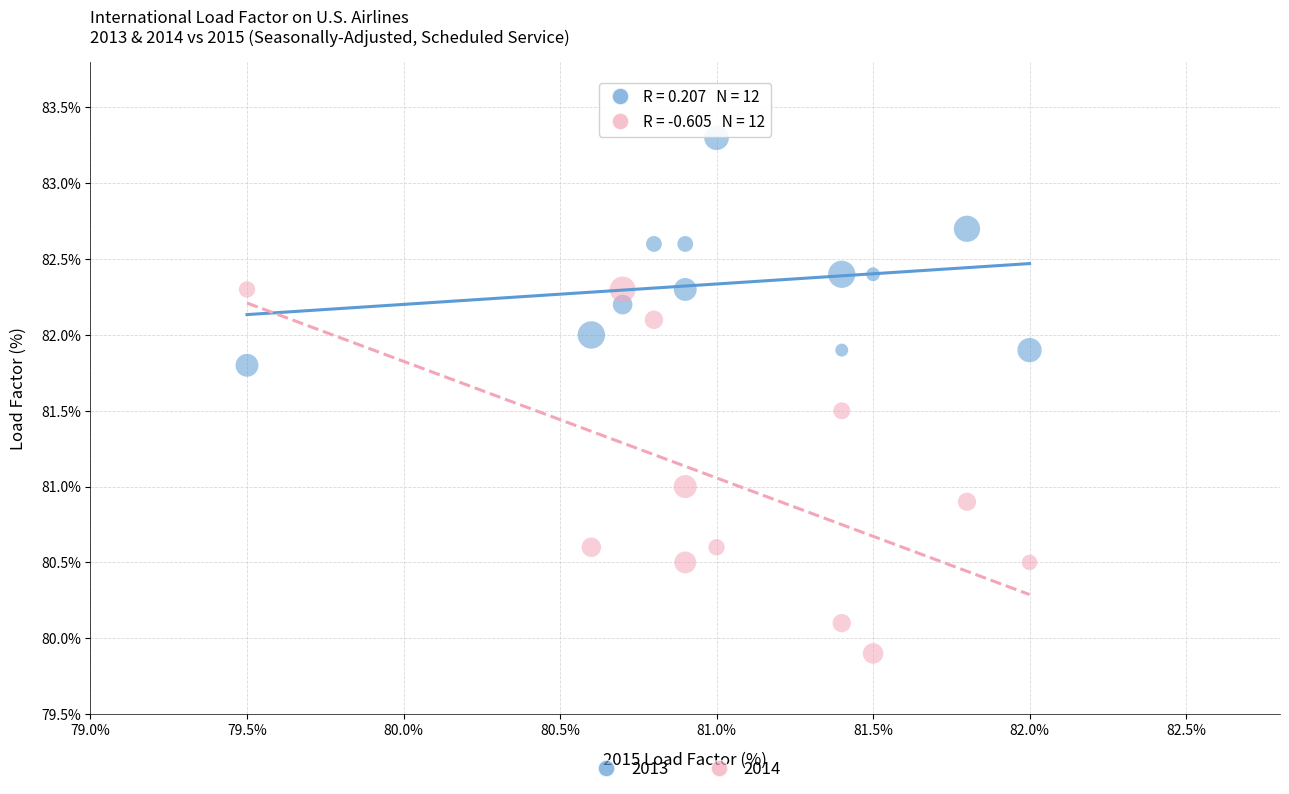

Across all data points, what is the range of X values (max minus min)?

2.5